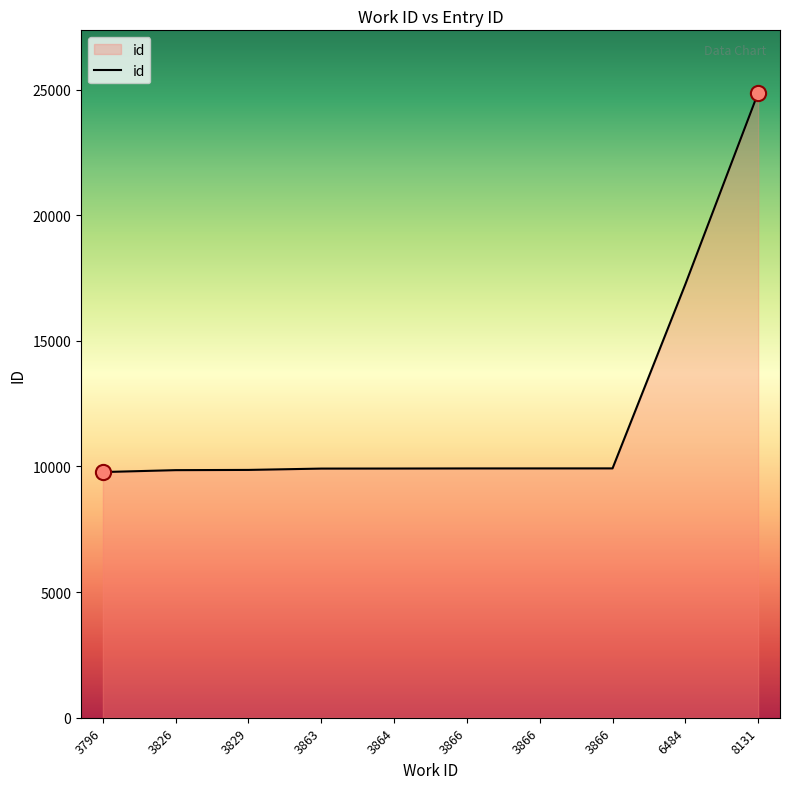

What is the change in value from 3864 to 8131?

+14952